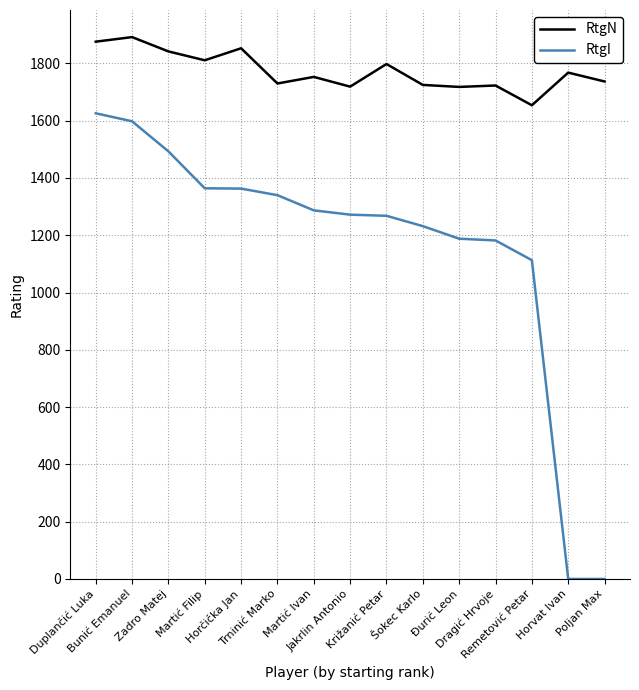

What is the maximum value shown in the chart?

1892